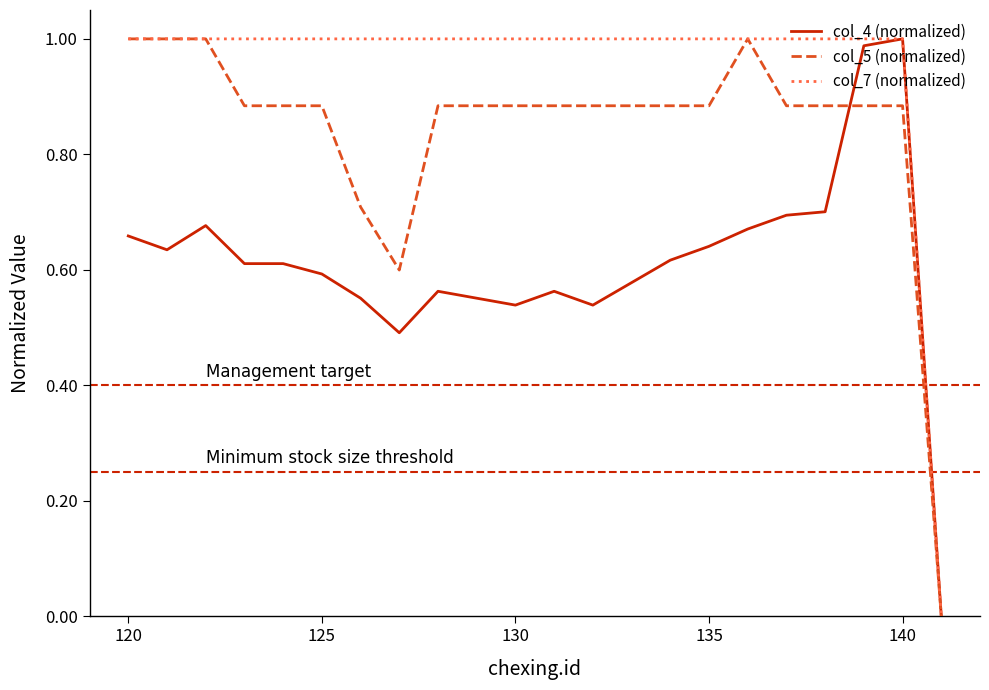

Rank the series by their average value, from lowest to highest.

col_4 (normalized), col_5 (normalized), col_7 (normalized)